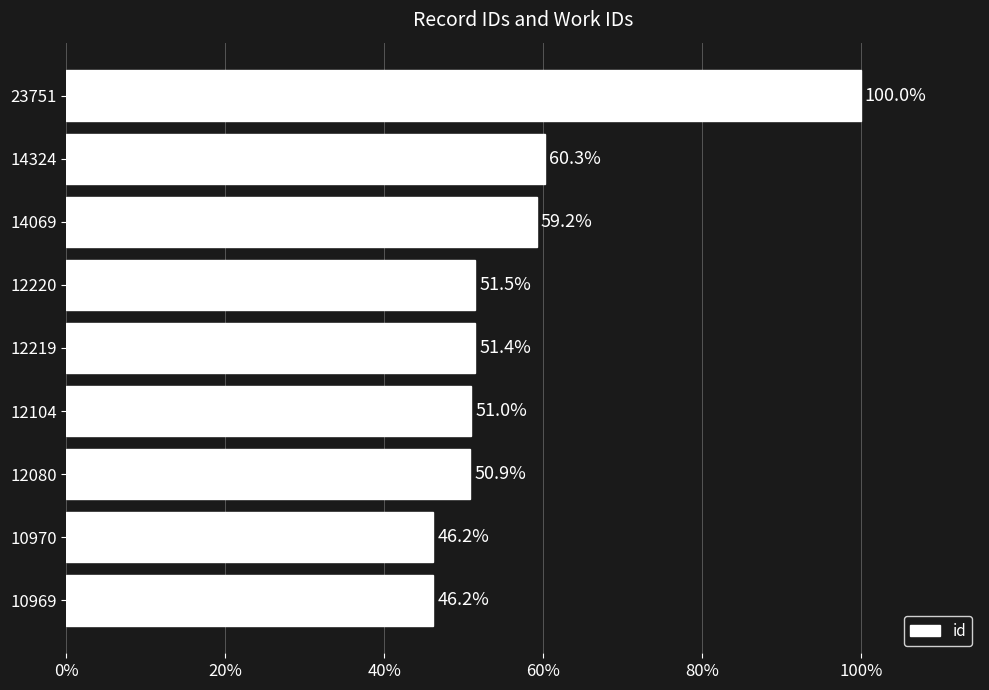

At which label is the value closest to 73?

14324